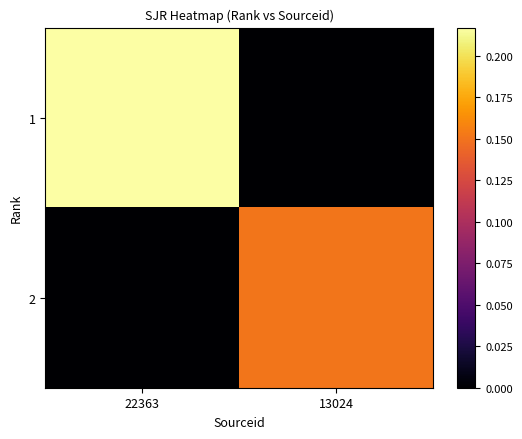

Reading left to right, list all the values displayed in this chart.

1: 22363=0.2	13024=0.0
2: 22363=0.0	13024=0.2